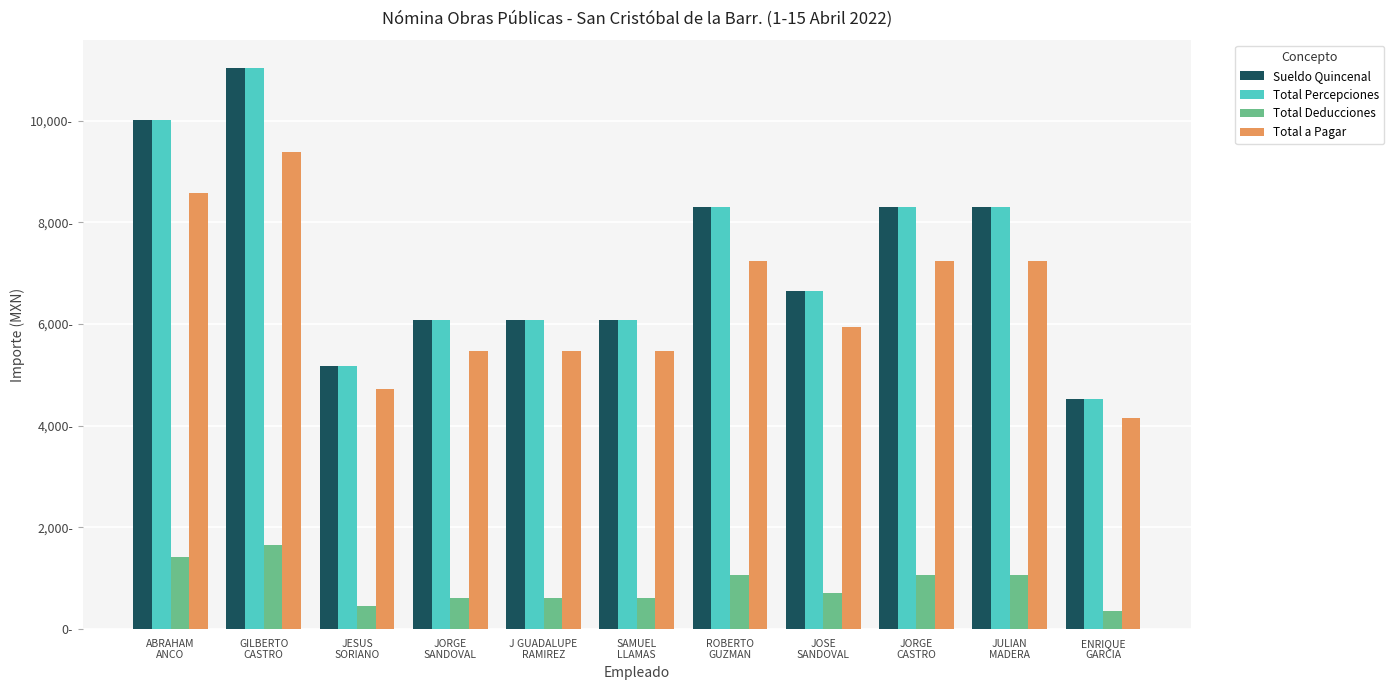

What is the sum of all Total a Pagar values?

70911.0